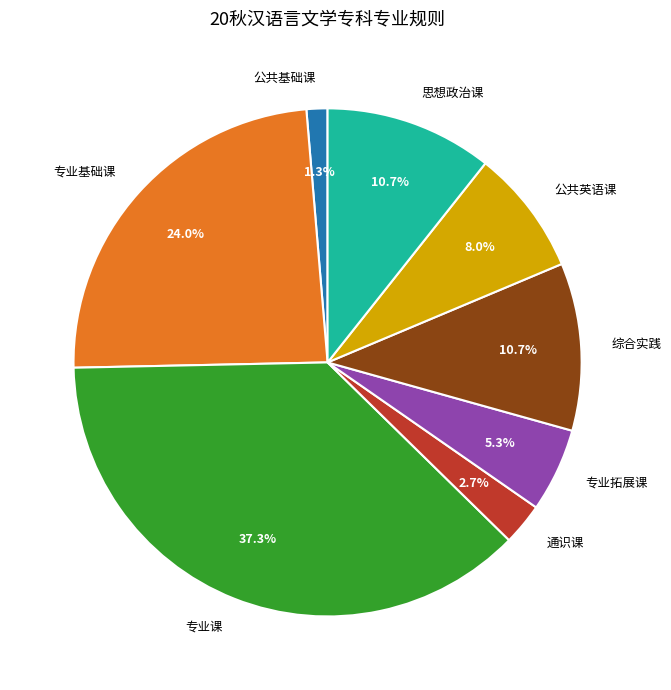

Which slice is the smallest?

公共基础课